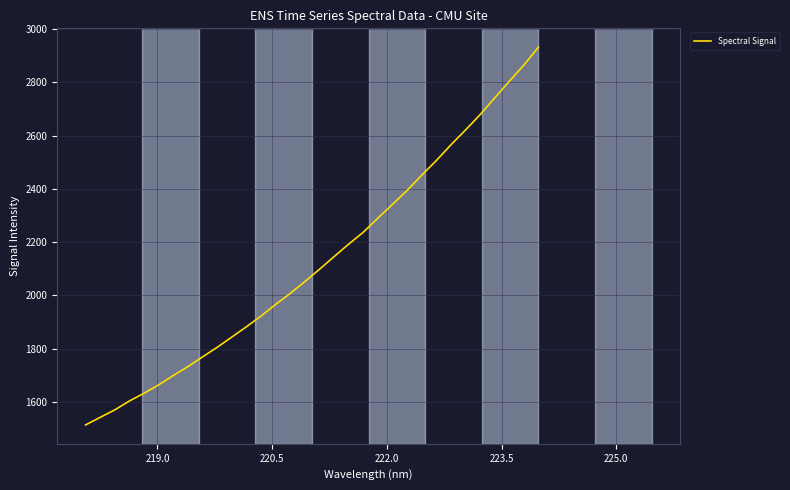

Reading left to right, list all the values displayed in this chart.

1514.3	1542.7	1570.8	1604.1	1633.1	1664.6	1699.5	1733.1	1769.5	1805.4	1843.8	1882.4	1922.7	1966.2	2007.5	2052.0	2098.0	2145.6	2192.4	2237.0	2290.1	2341.4	2393.7	2450.9	2505.8	2564.7	2620.4	2677.9	2740.9	2803.0	2863.9	2931.4